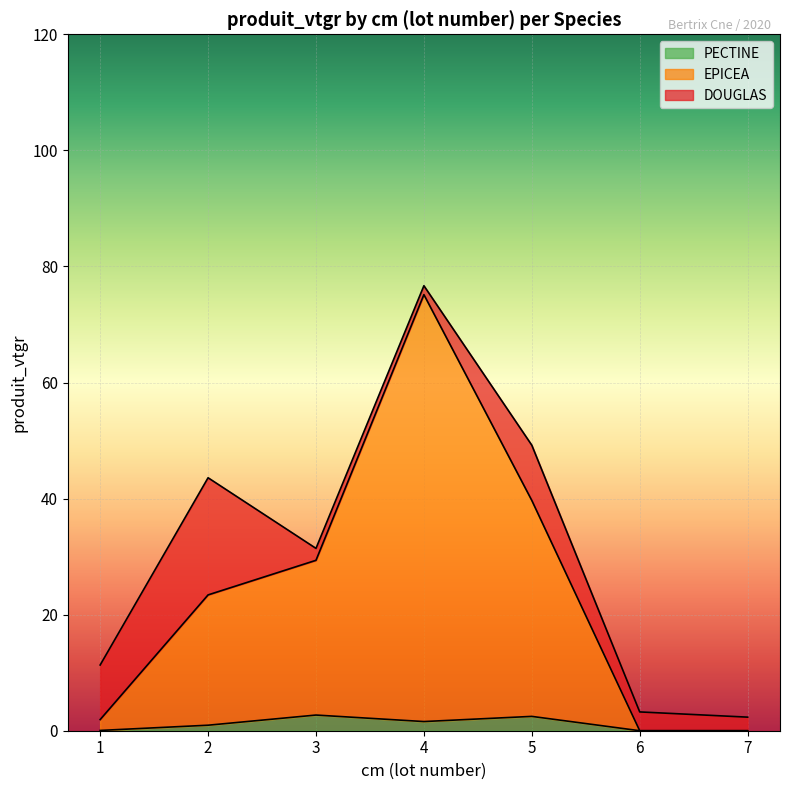

What is the sum of the PECTINE values at 6 and 3?

2.7